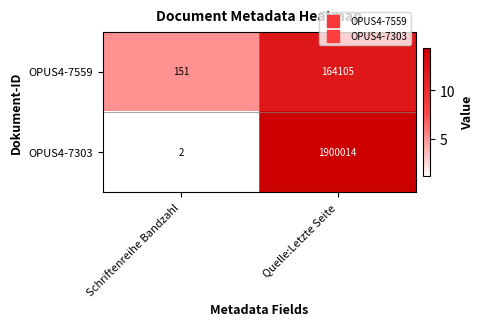

At how many categories does at least one series exceed 10?

2